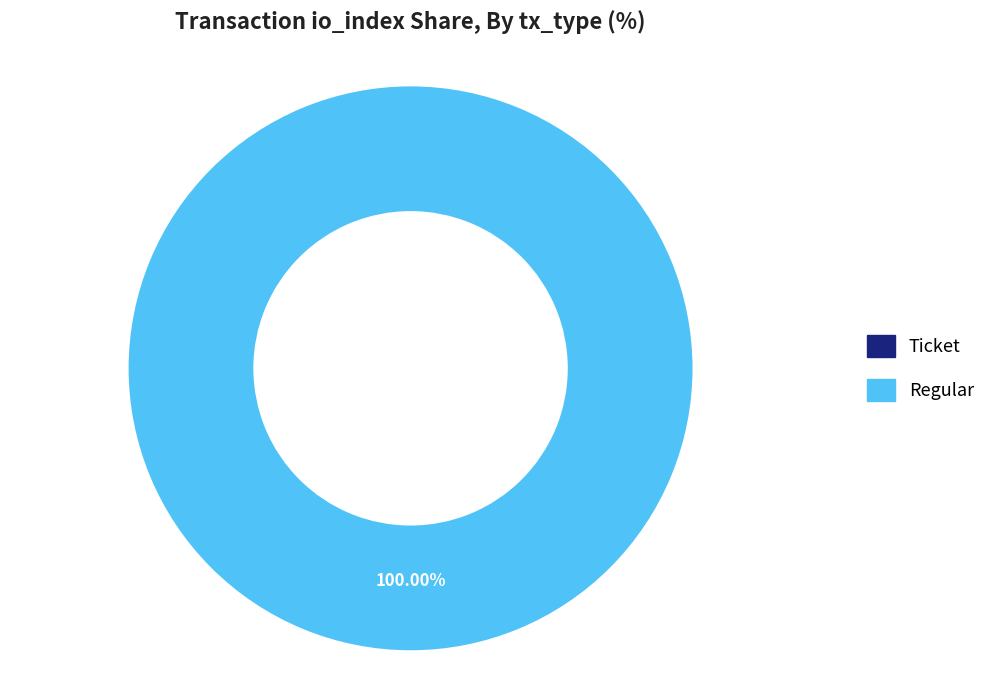

Is it true that Regular is 100% of the pie?

True